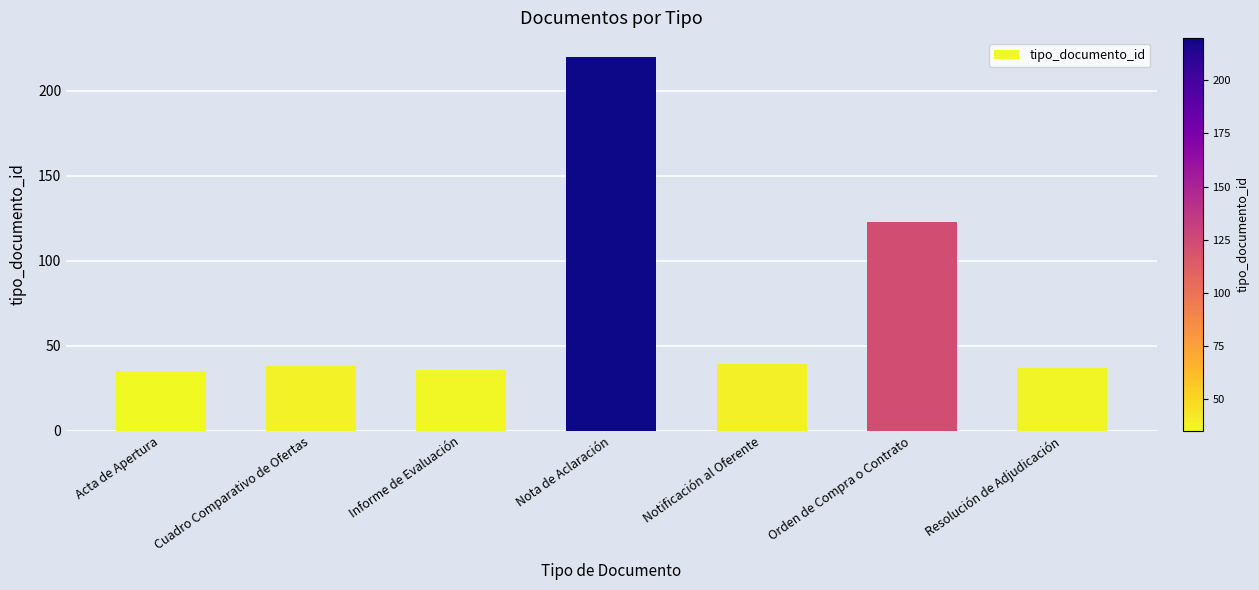

How many bars are there in total?

7